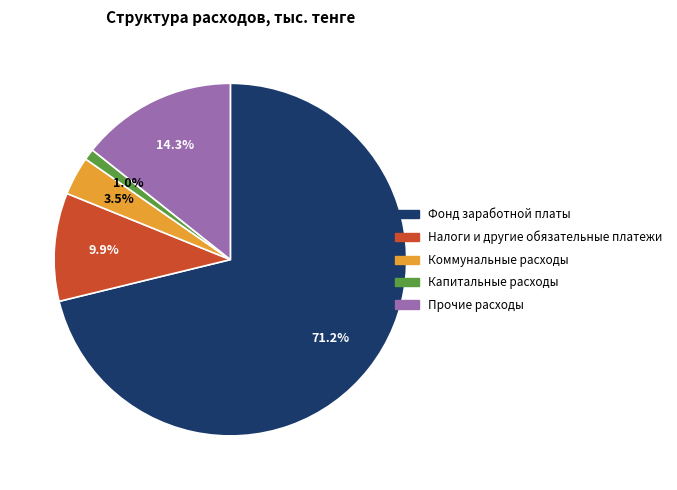

To the nearest percent, what percentage of the pie is Налоги и другие обязательные платежи?

10%